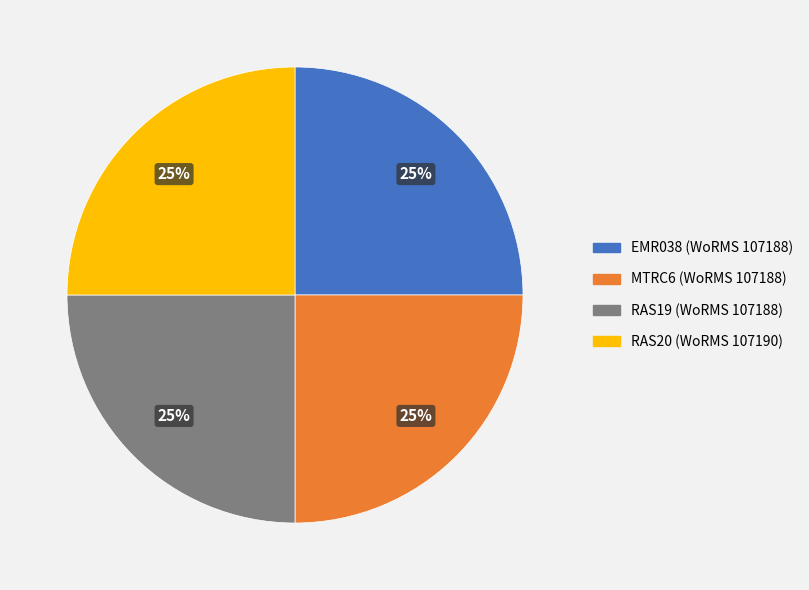

How many segments does this pie chart have?

4